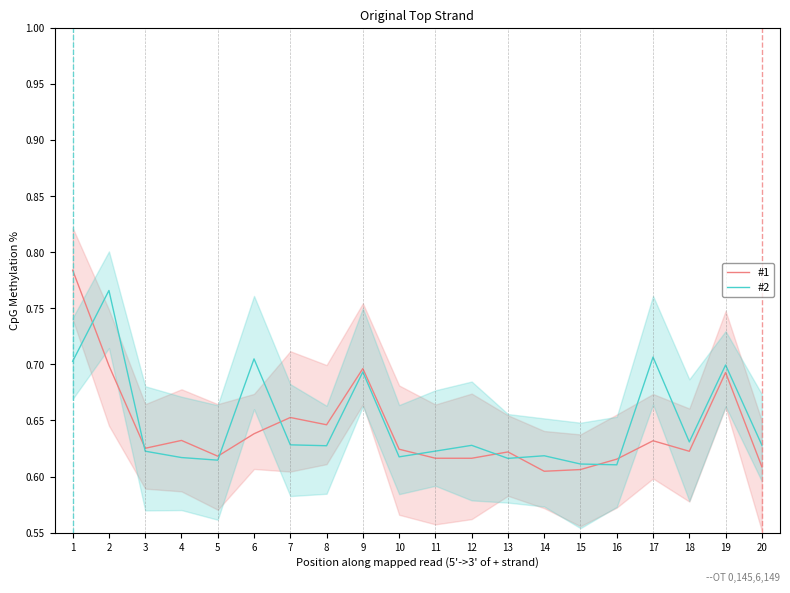

The value of #2 at 14 is 0.2. True or false?

False